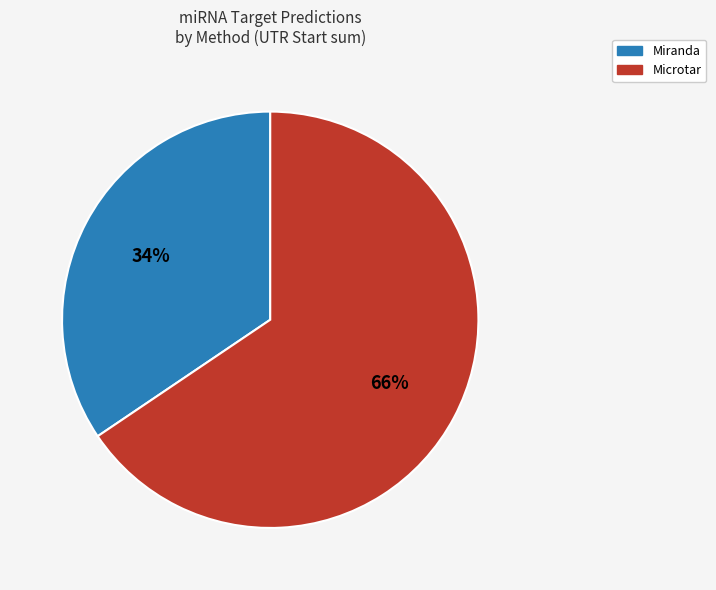

Is there any slice that represents more than half of the pie?

Yes